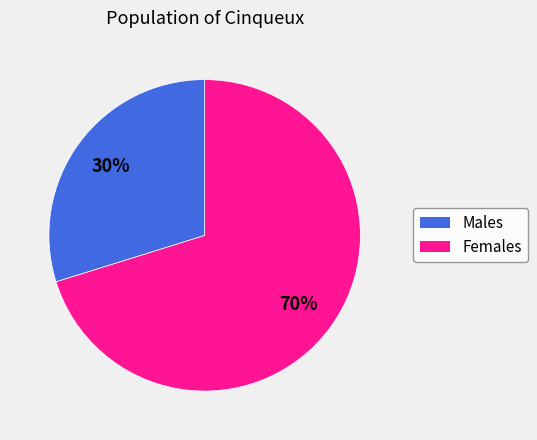

To the nearest percent, what is the difference between the largest and smallest slice percentages?

40%